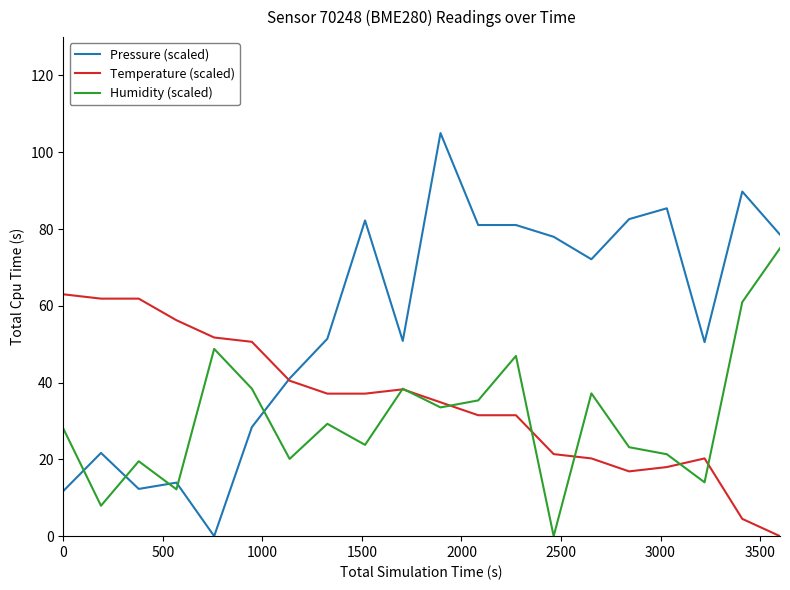

What is the maximum value shown in the chart?

105.0